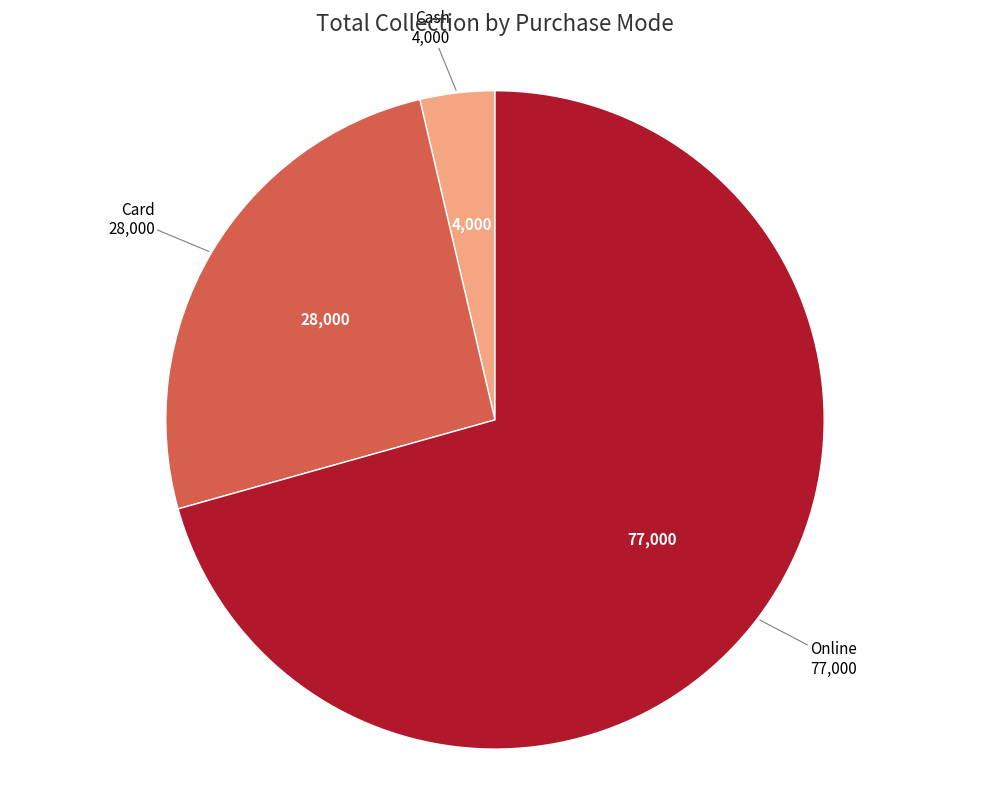

Is there any slice that represents more than half of the pie?

Yes